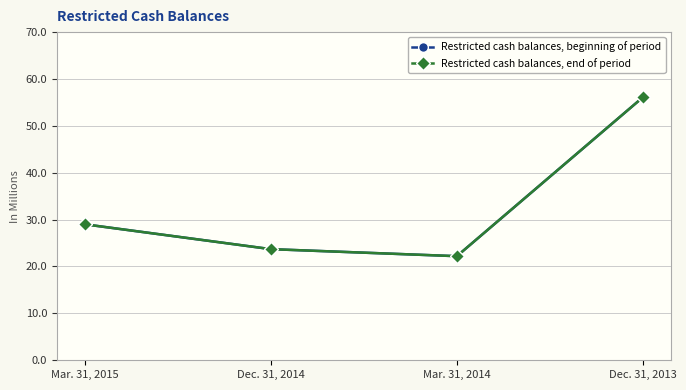

At which category does Restricted cash balances, beginning of period reach its first local valley?

Mar. 31, 2014